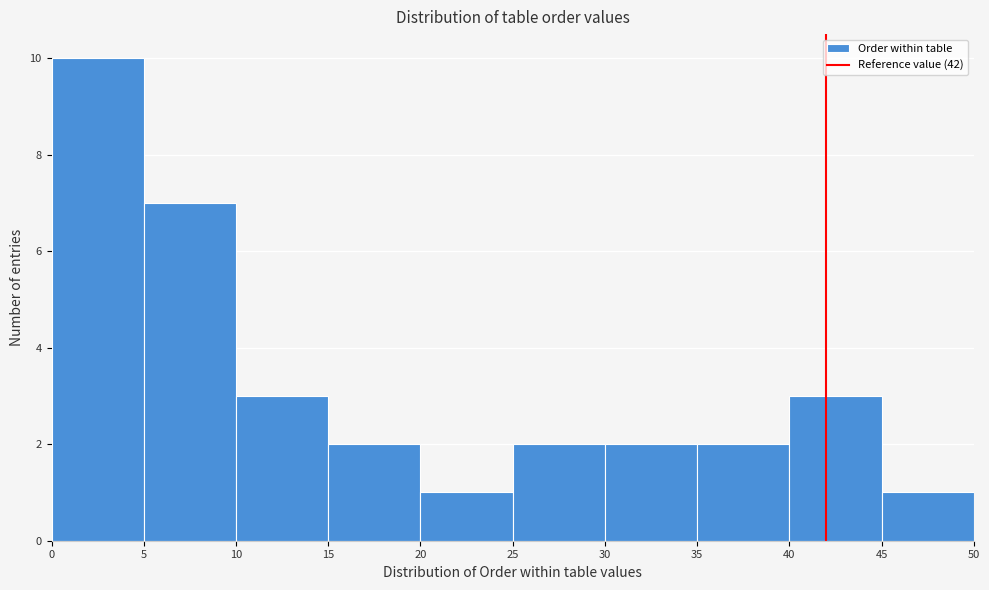

Reading left to right, list every bar in this chart as the range it spans on the x-axis followed by its height. The values are not printed on the chart, so give them approximately, as read against the axis.

0 to 5: 10
5 to 10: 7
10 to 15: 3
15 to 20: 2
20 to 25: 1
25 to 30: 2
30 to 35: 2
35 to 40: 2
40 to 45: 3
45 to 50: 1